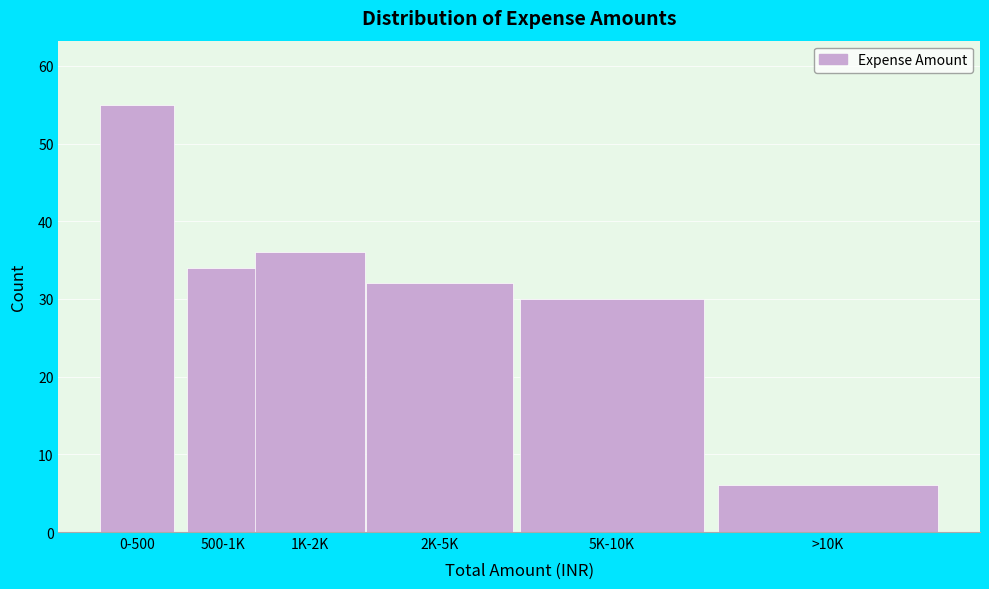

Reading right to left, transcribe all the data shown in this chart.

>10K=6	5K-10K=30	2K-5K=32	1K-2K=36	500-1K=34	0-500=55